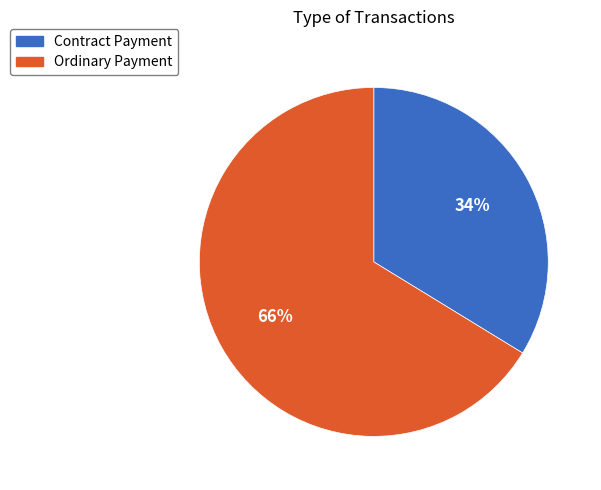

Is there any slice that represents more than half of the pie?

Yes